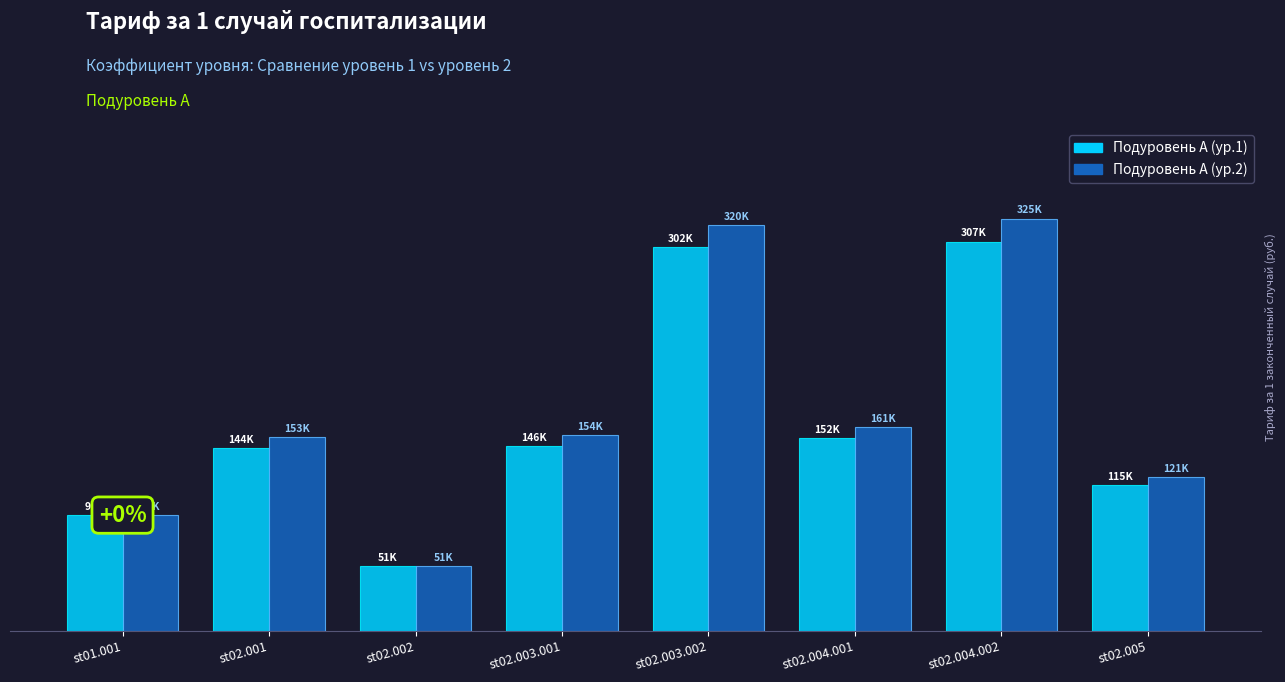

Is the value of Подуровень А (ур.2) at st02.004.002 greater than the value of Подуровень А (ур.1) at st02.004.001?

Yes